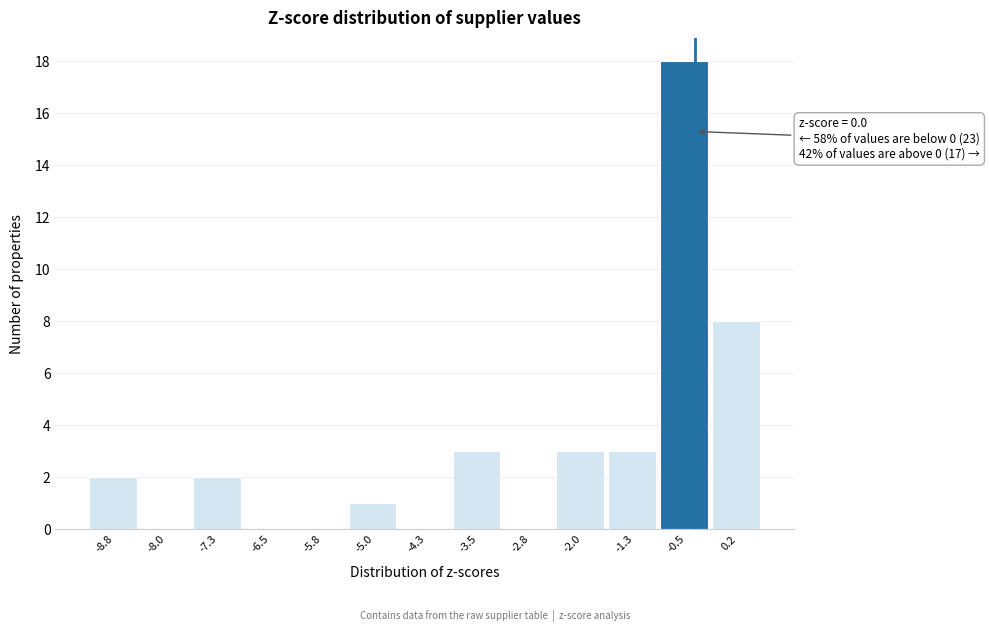

Reading right to left, what are all the values shown in this chart?

0.2=8	-0.5=18	-1.3=3	-2.0=3	-2.8=0	-3.5=3	-4.3=0	-5.0=1	-5.8=0	-6.5=0	-7.3=2	-8.0=0	-8.8=2